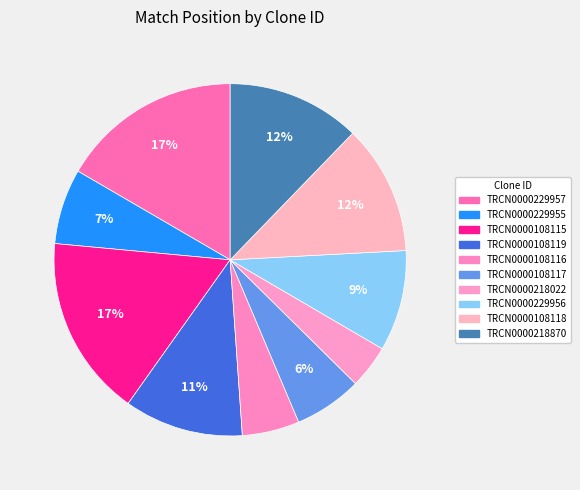

The TRCN0000229956 slice represents 21% of the pie. True or false?

False